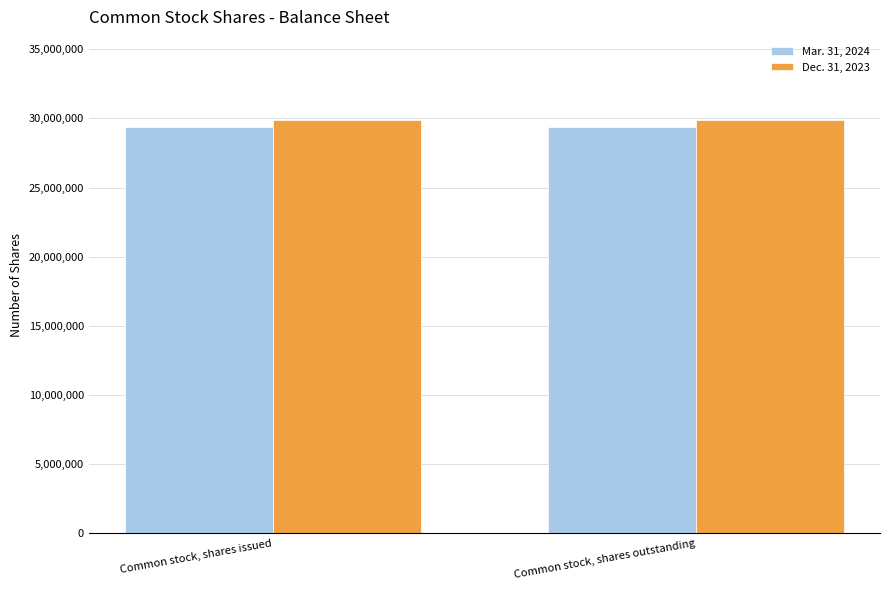

What position from the right is Common stock, shares outstanding?

1